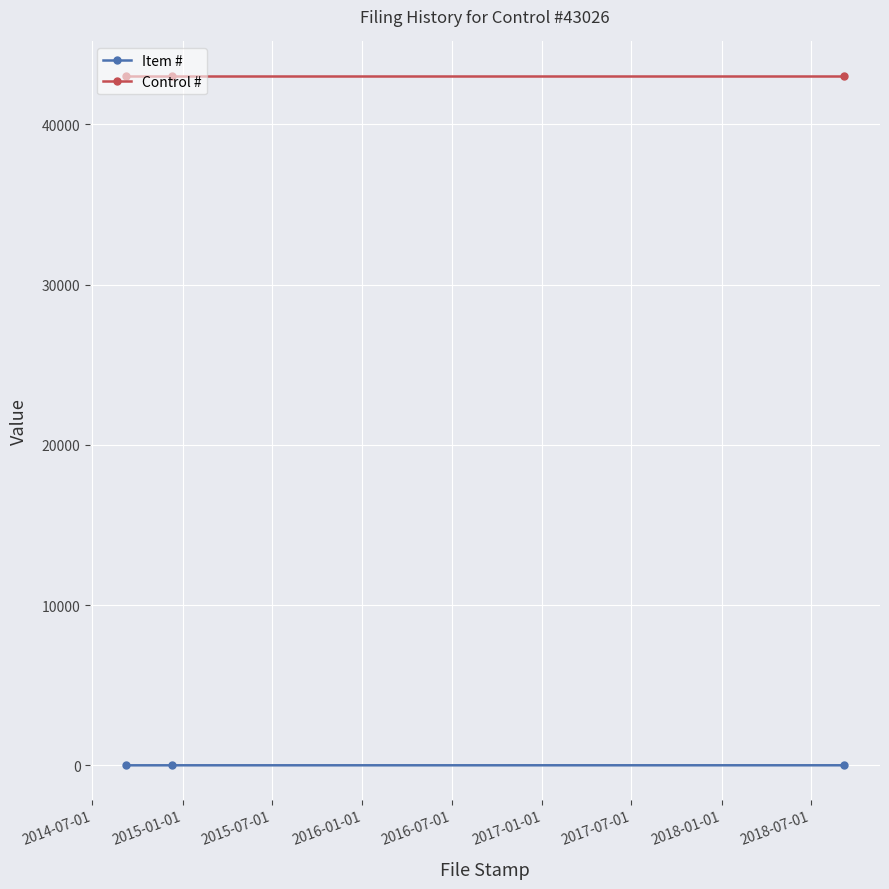

What is the highest value of the Control # series?

43026